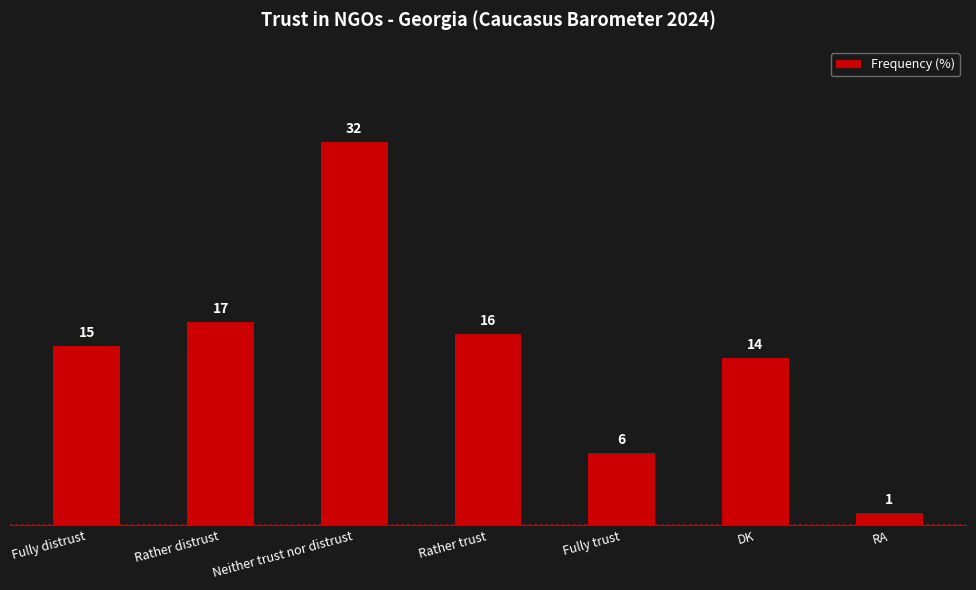

What is the difference between the values at Neither trust nor distrust and Rather distrust?

15